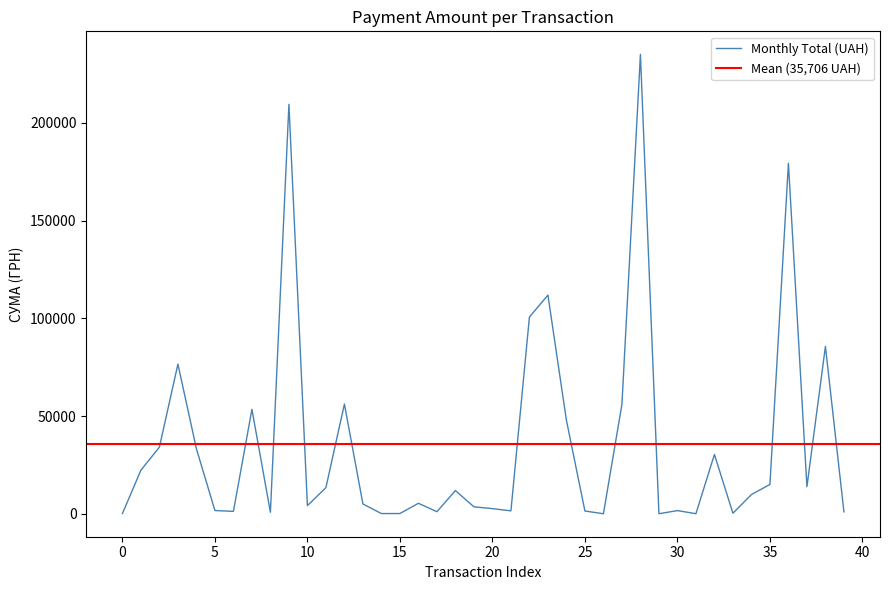

What is the highest value of the Monthly Total (UAH) series?

235124.7